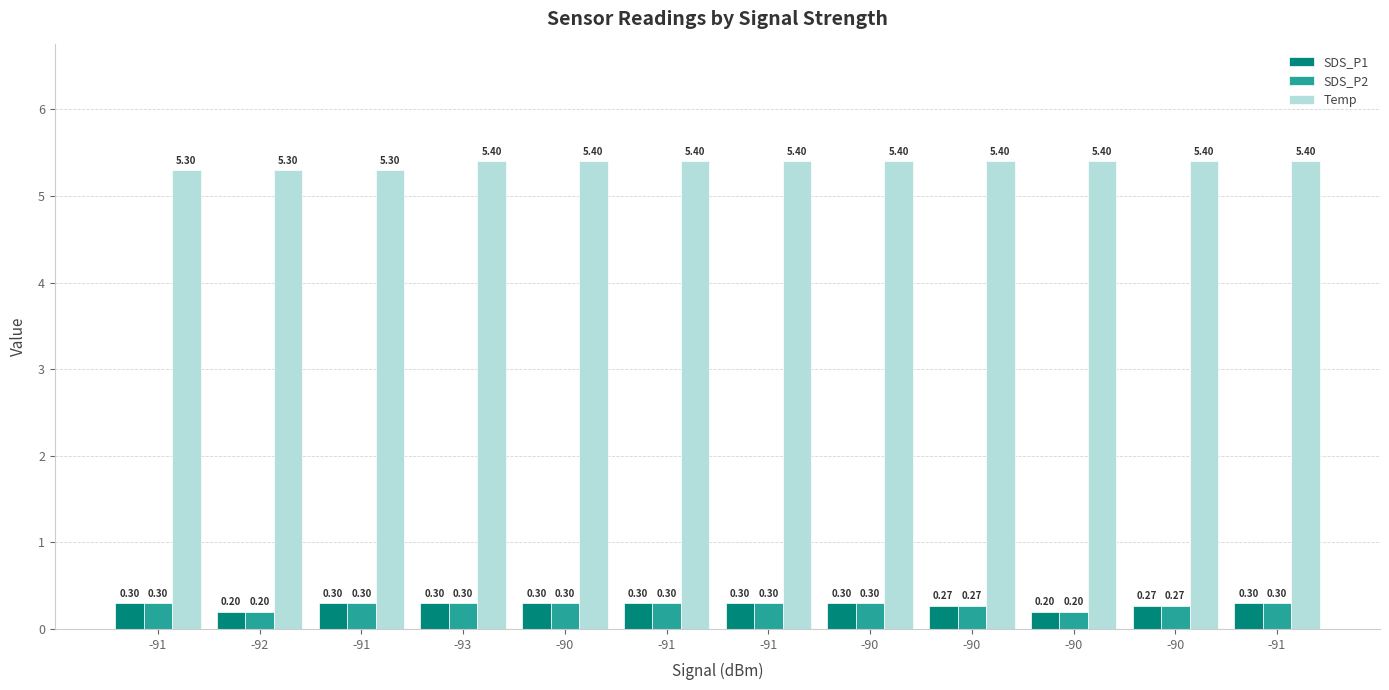

What is the label of the 5th bar from the left?

-90